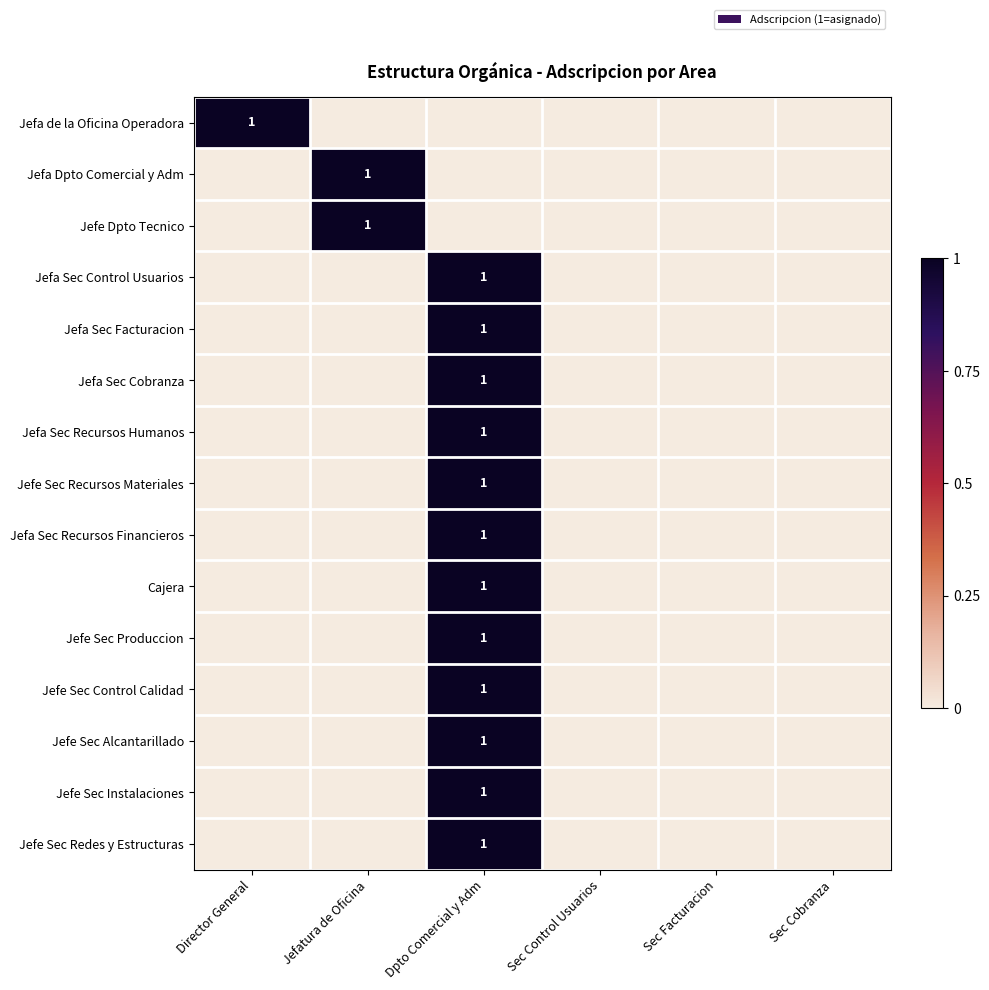

What is the difference between the highest and lowest values at Dpto Comercial y Adm?

1